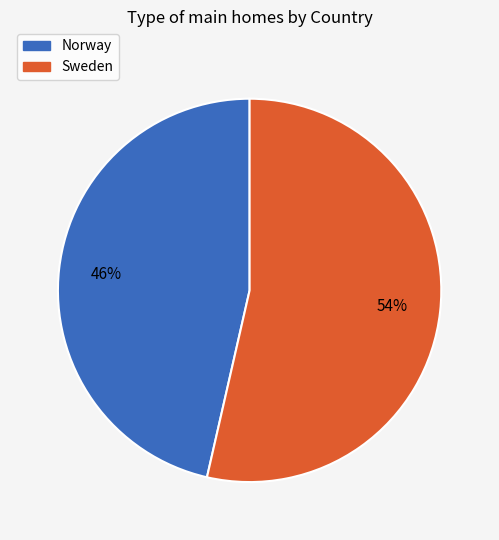

To the nearest percent, what is the combined percentage of Norway and Sweden?

100%